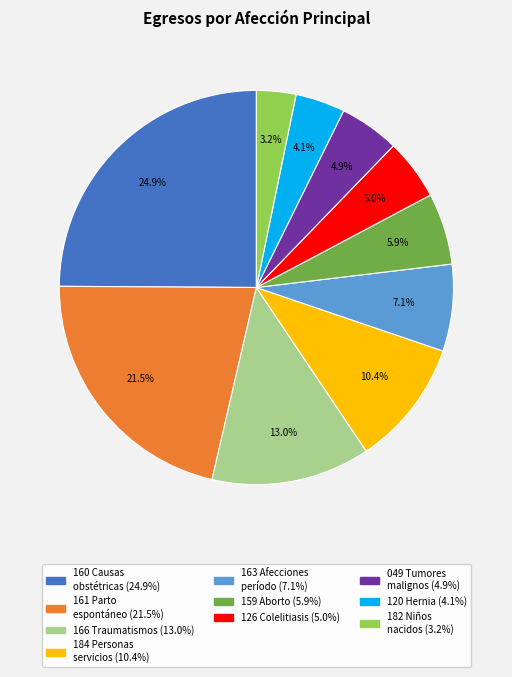

Is there a majority slice in this chart?

No